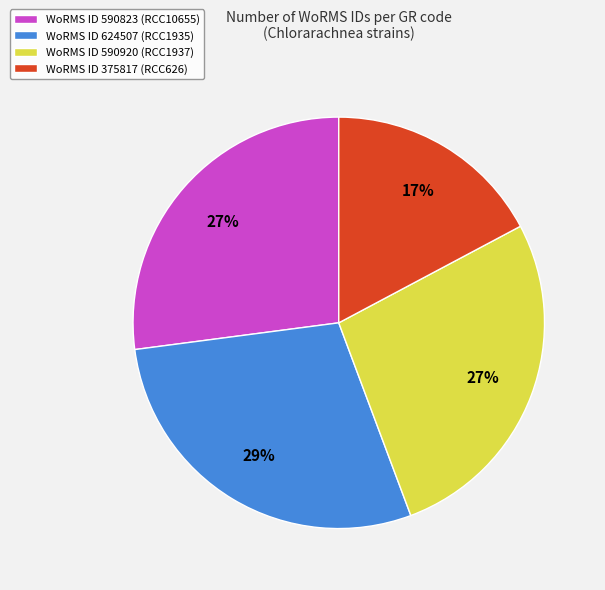

True or false: WoRMS ID 590823 (RCC10655) accounts for 27% of the total.

True